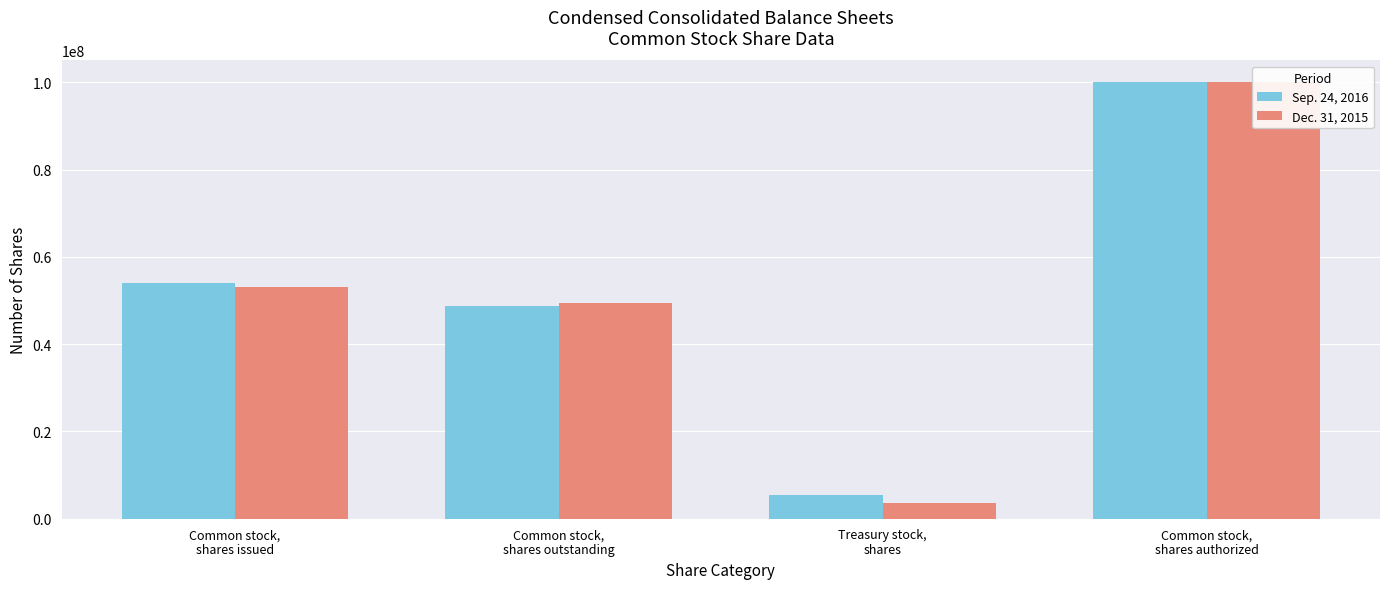

What is the difference between the maximum and second lowest values in the Sep. 24, 2016 series?

51211407